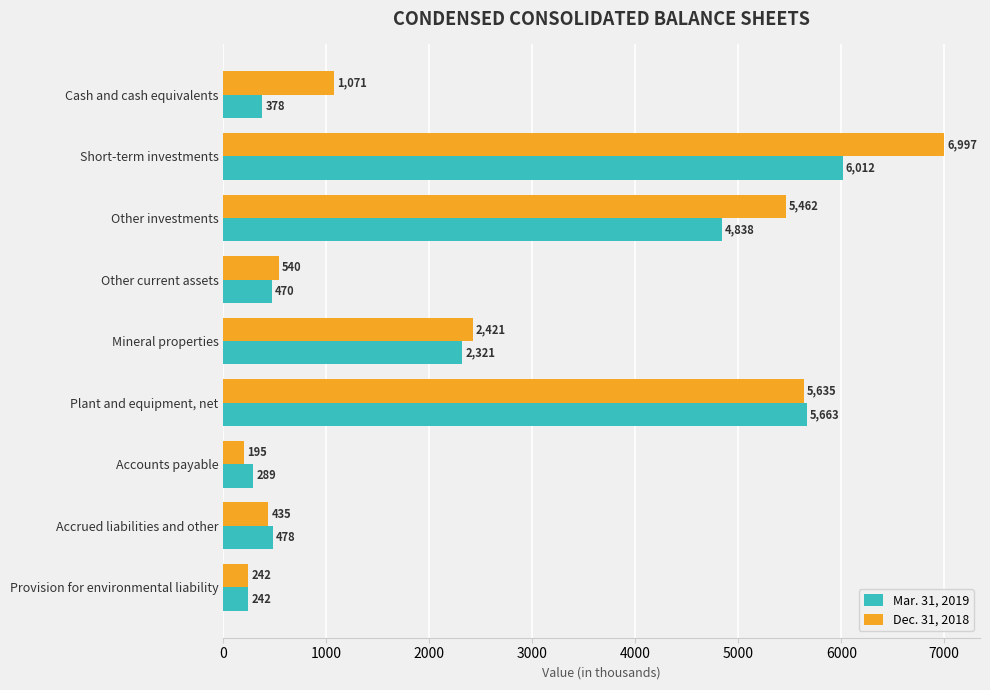

How many series are shown in this chart?

2